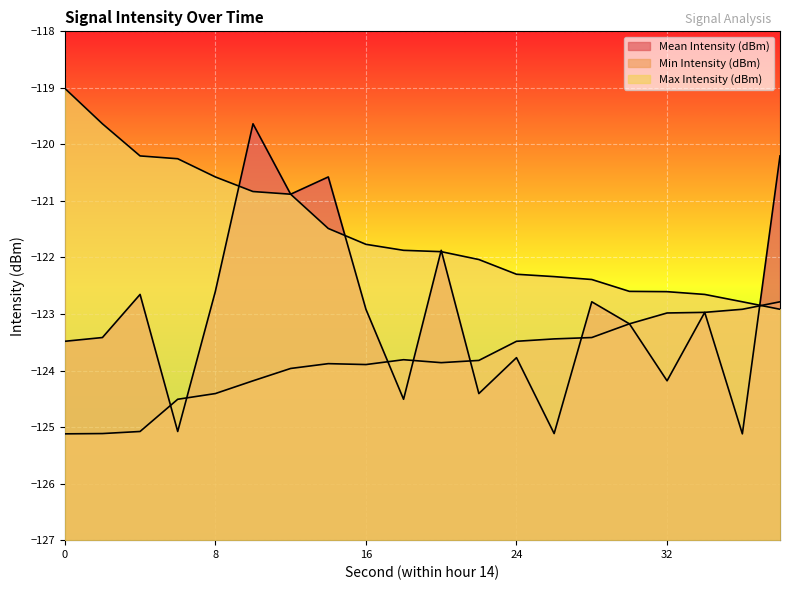

Which series has the widest spread of values?

Mean Intensity (dBm)